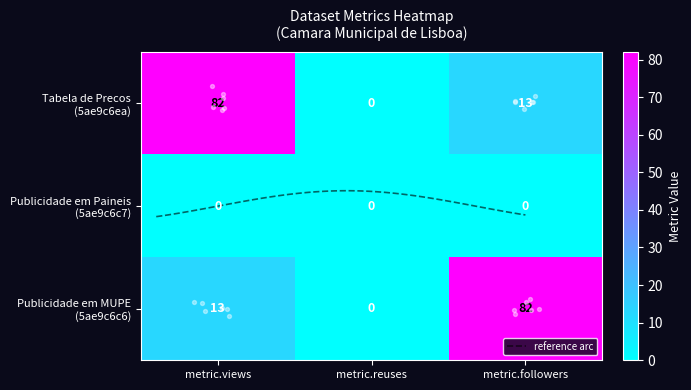

Is it true that Publicidade em MUPE equals 0 at metric.reuses?

True